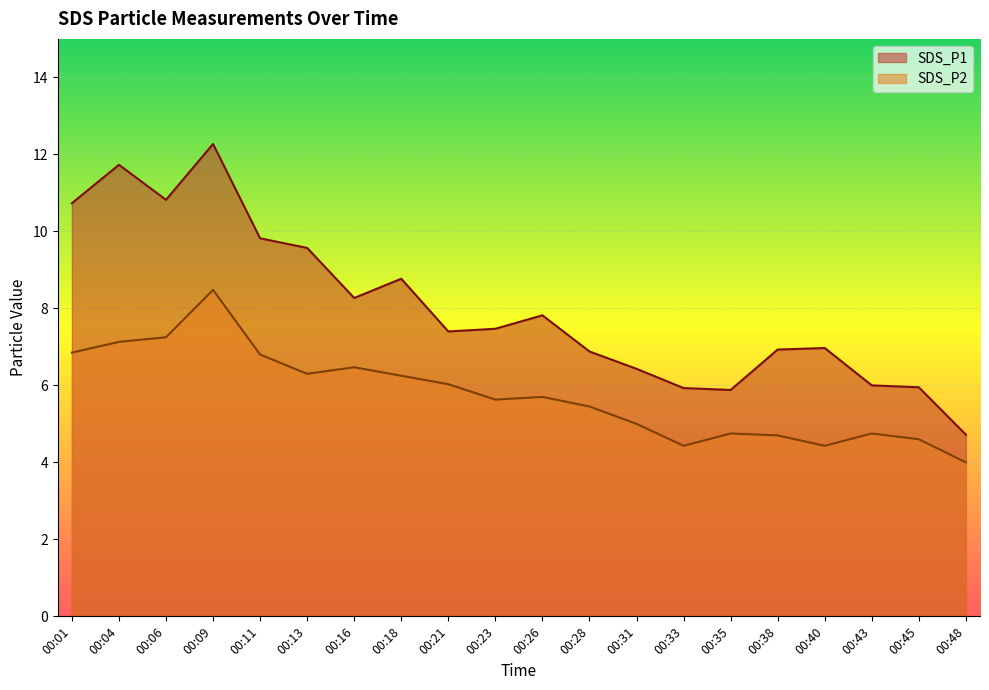

Which category has the highest value in the SDS_P1 series?

00:09